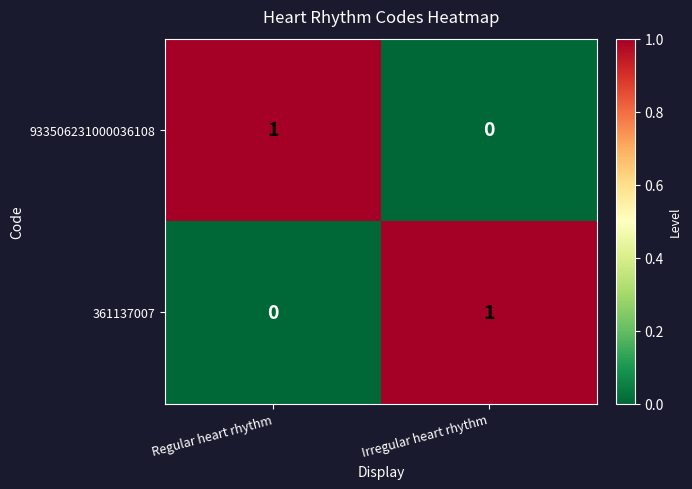

Is it true that 933506231000036108 equals 1 at Irregular heart rhythm?

False